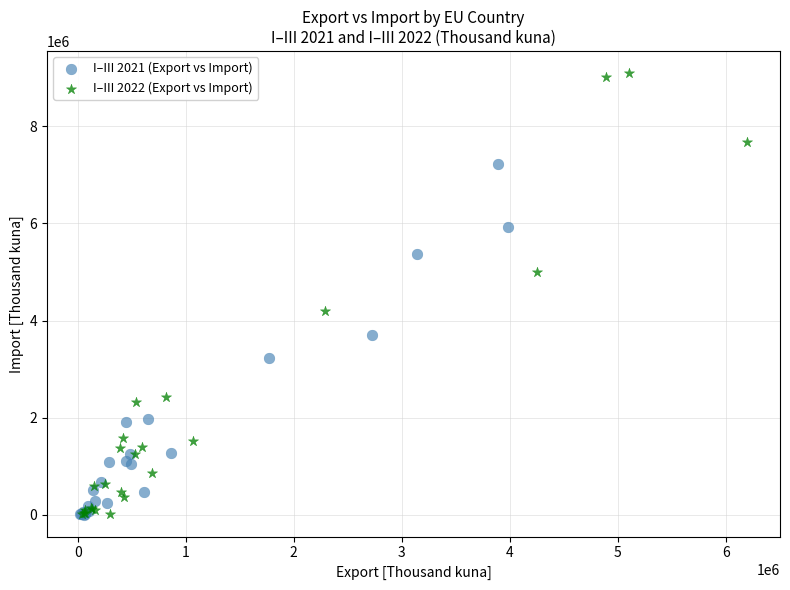

Which series contains the highest Y value?

I–III 2022 (Export vs Import)